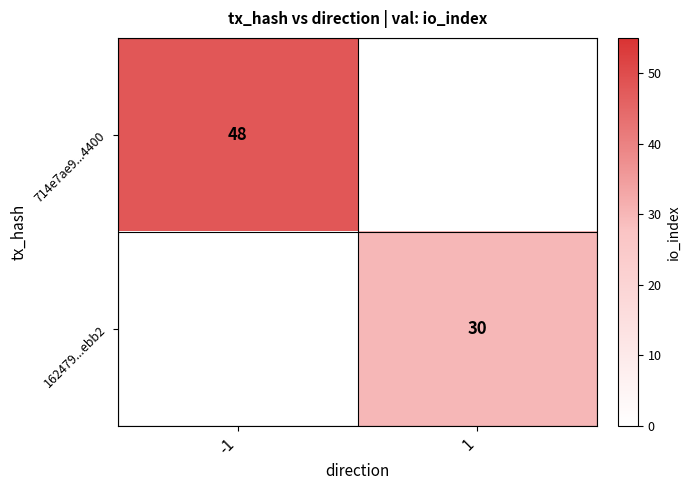

At how many categories does at least one series exceed 30?

1